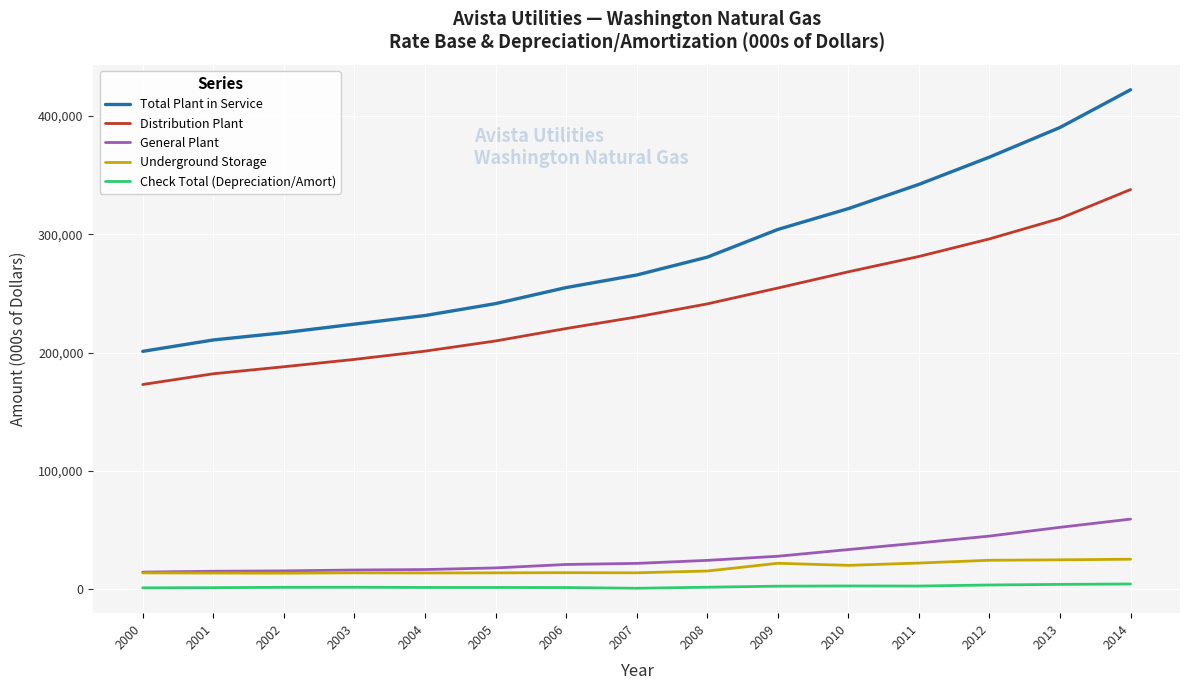

What is the minimum value for Distribution Plant?

172997